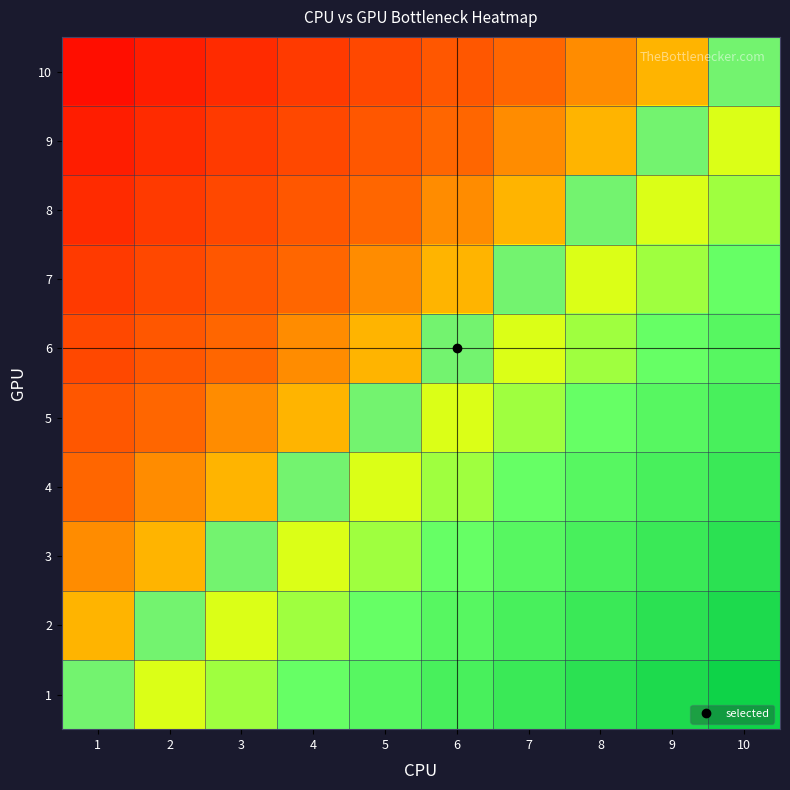

Rank the series by their maximum value, from lowest to highest.

10, 9, 8, 7, 6, 5, 4, 3, 2, 1